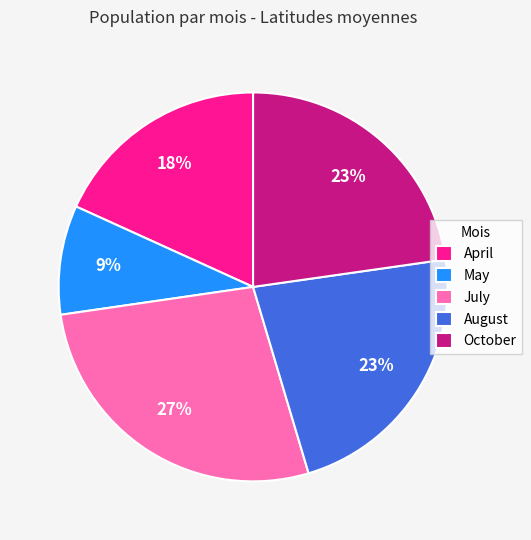

To the nearest percent, what is the average slice percentage?

20%